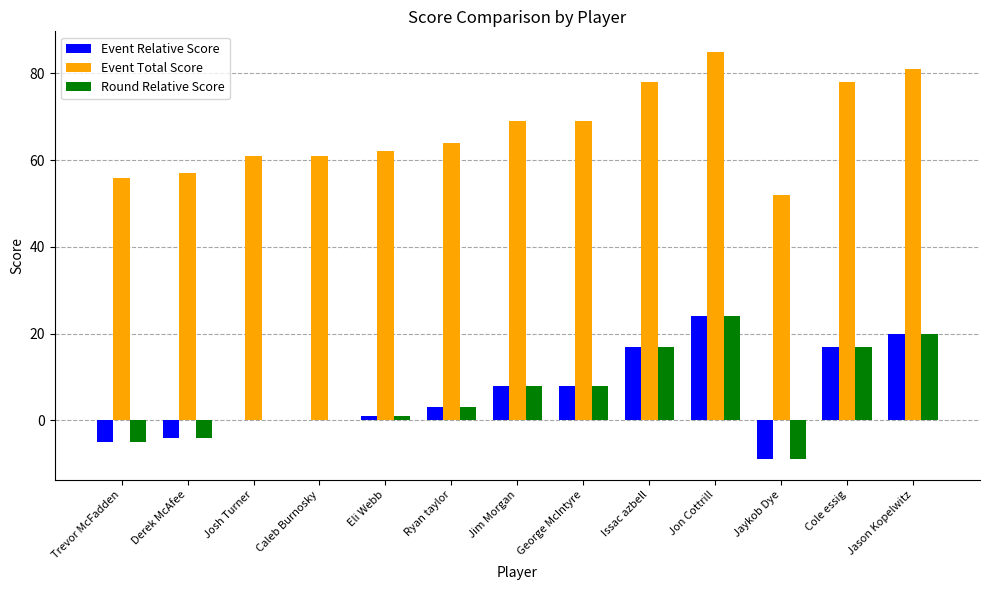

What is the sum of the Round Relative Score values at Derek McAfee and Issac azbell?

13